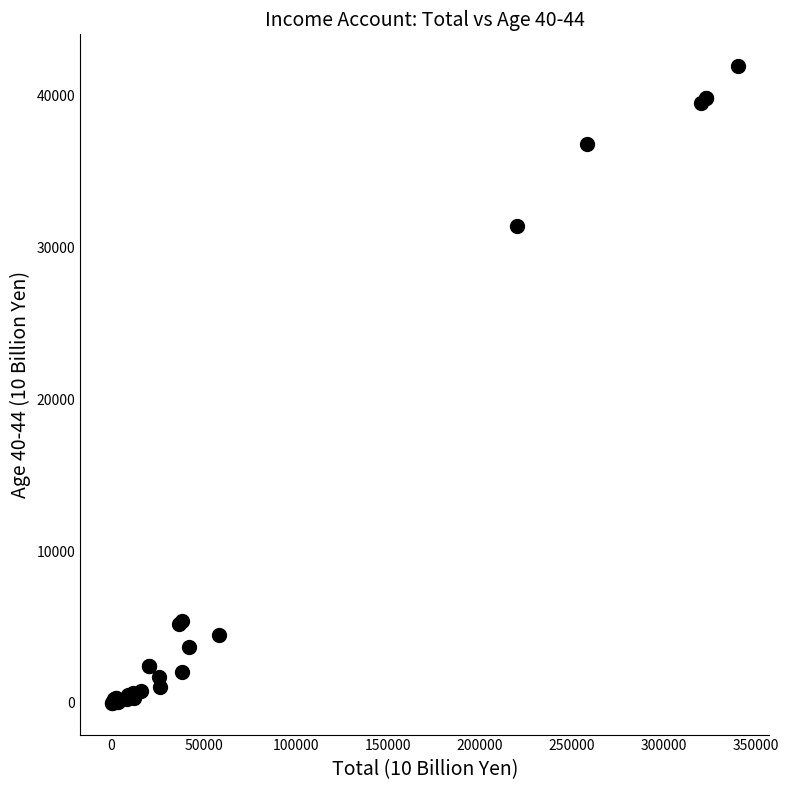

What Y value in the scatter plot is closest to 20974?

31417.5